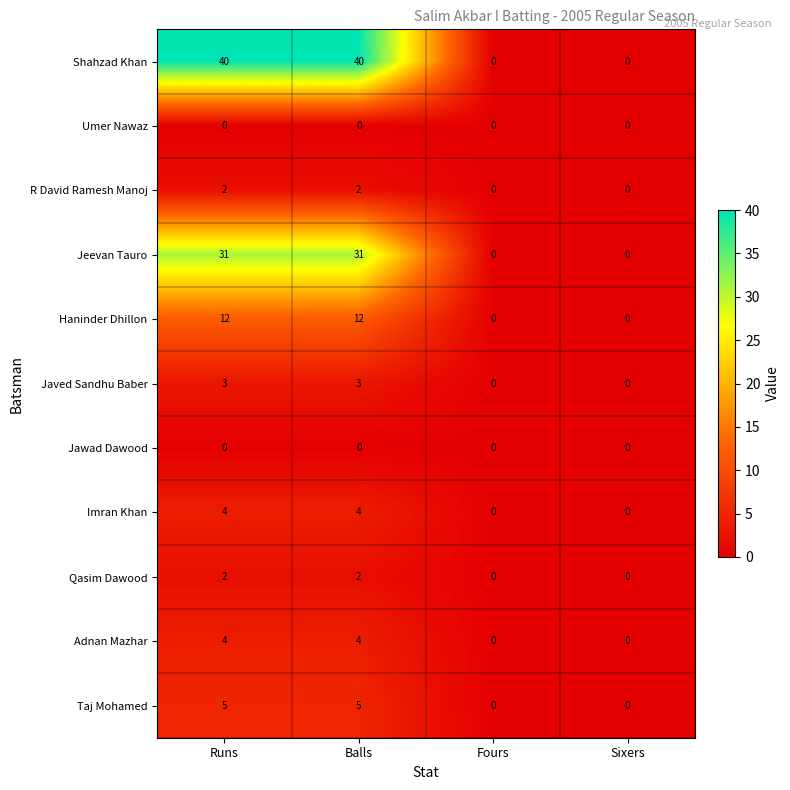

Is it true that R David Ramesh Manoj equals -1 at Sixers?

False